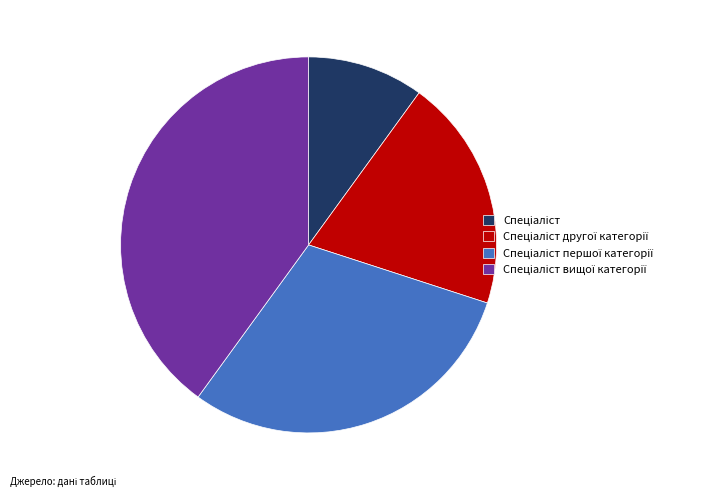

Is there a majority slice in this chart?

No